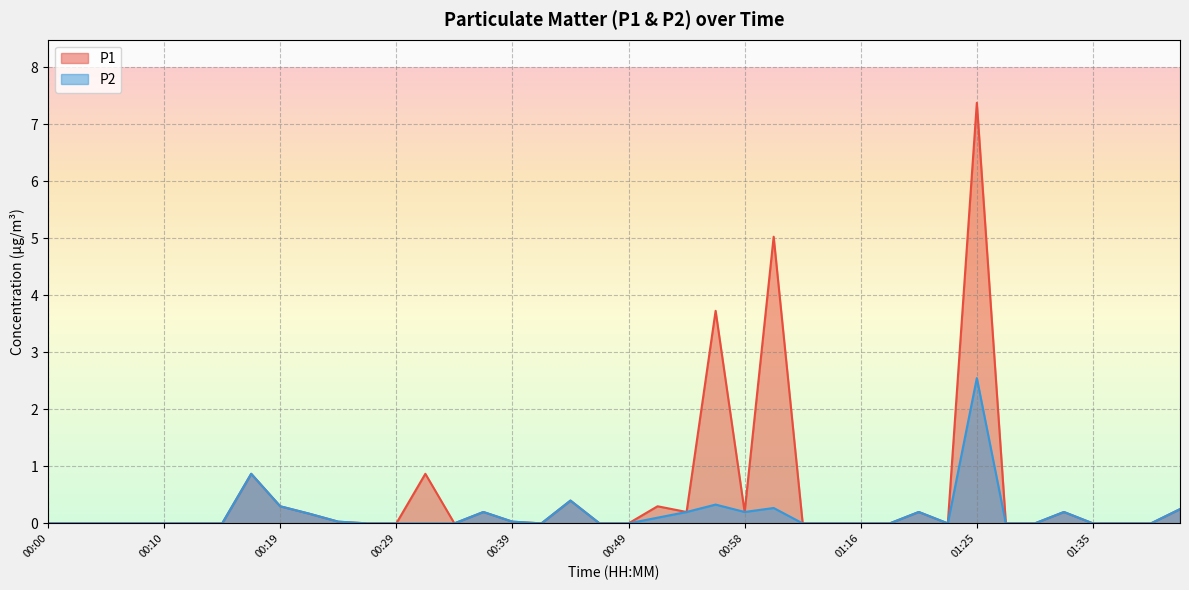

How many data points does each series have?

40